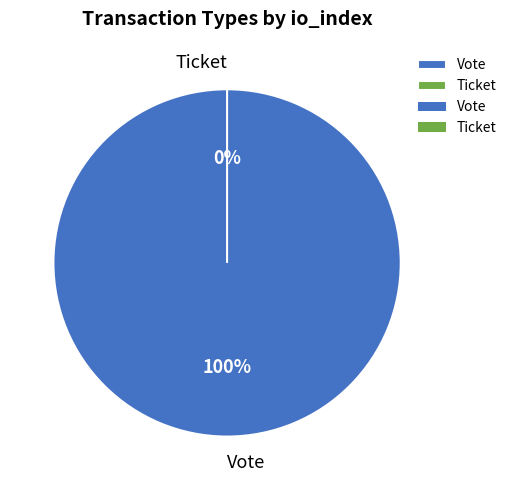

What is the smallest slice in the pie chart?

Ticket